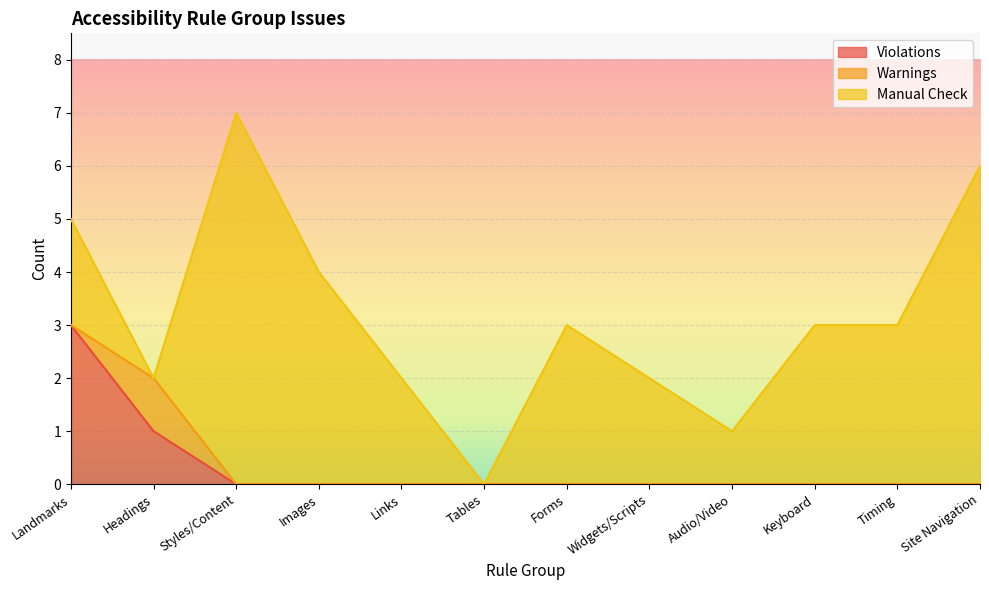

Between Forms and Keyboard, which is larger?

Forms